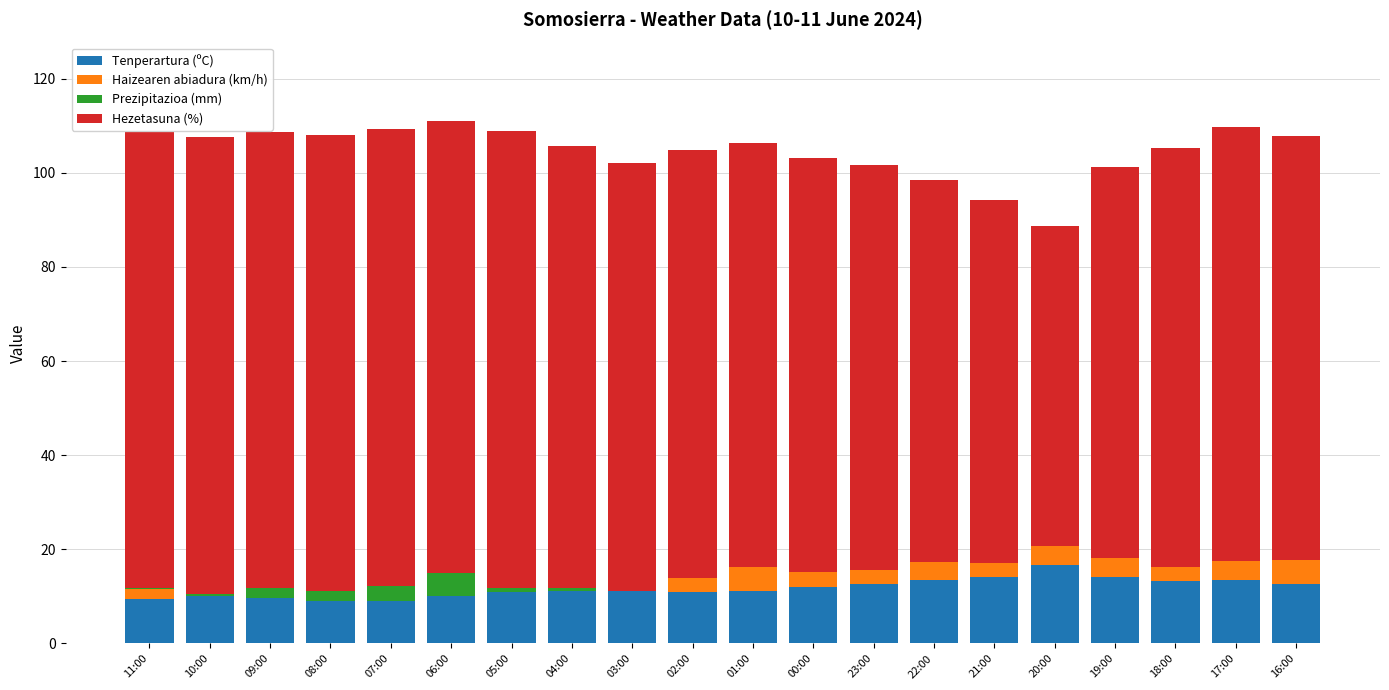

What is the total value across all series at 01:00?

106.2